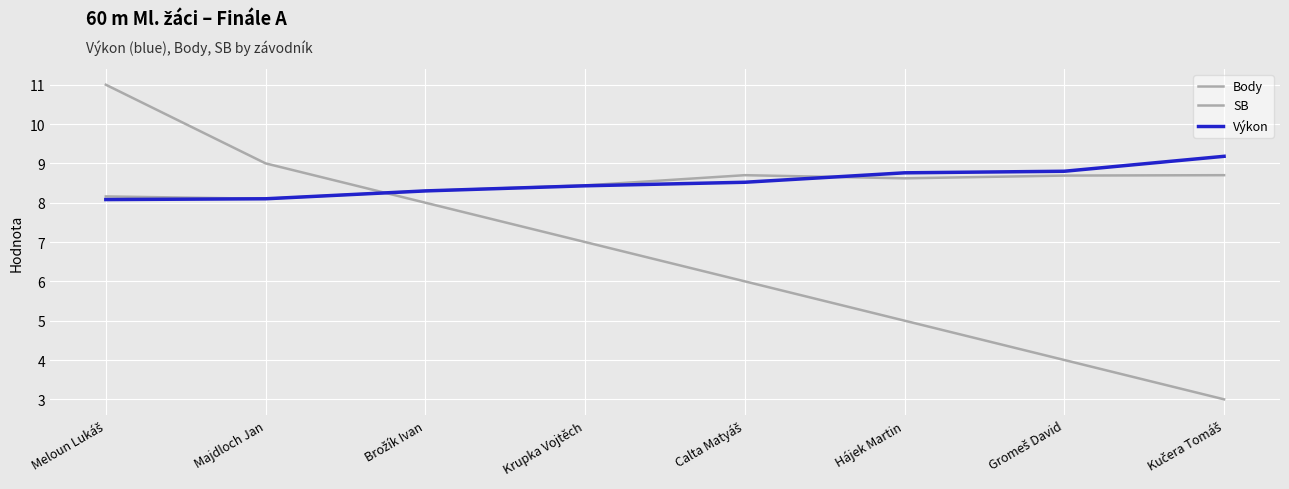

In SB, how many points are lower than both neighbors (excluding endpoints)?

2